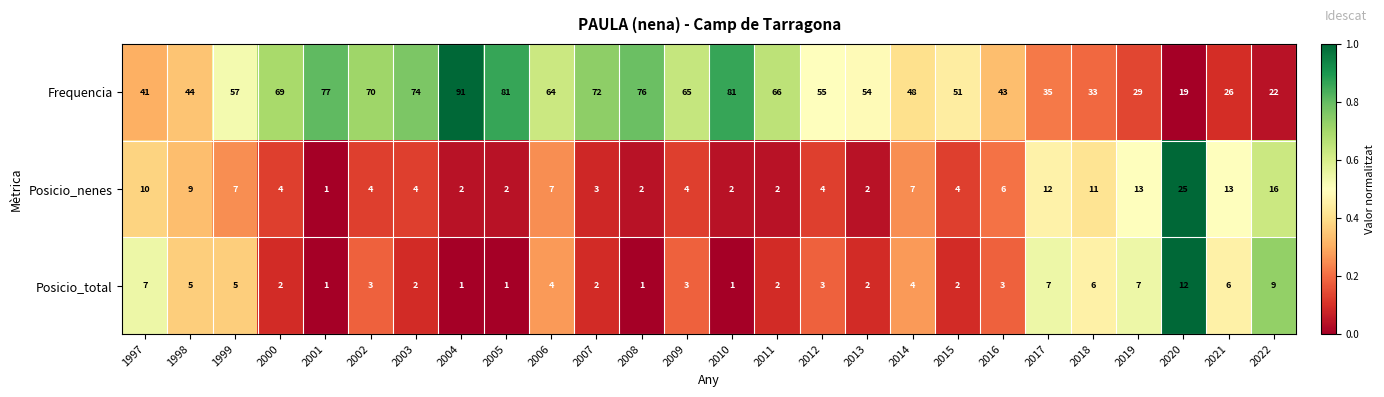

Is it true that Posicio_nenes equals 11 at 2018?

True